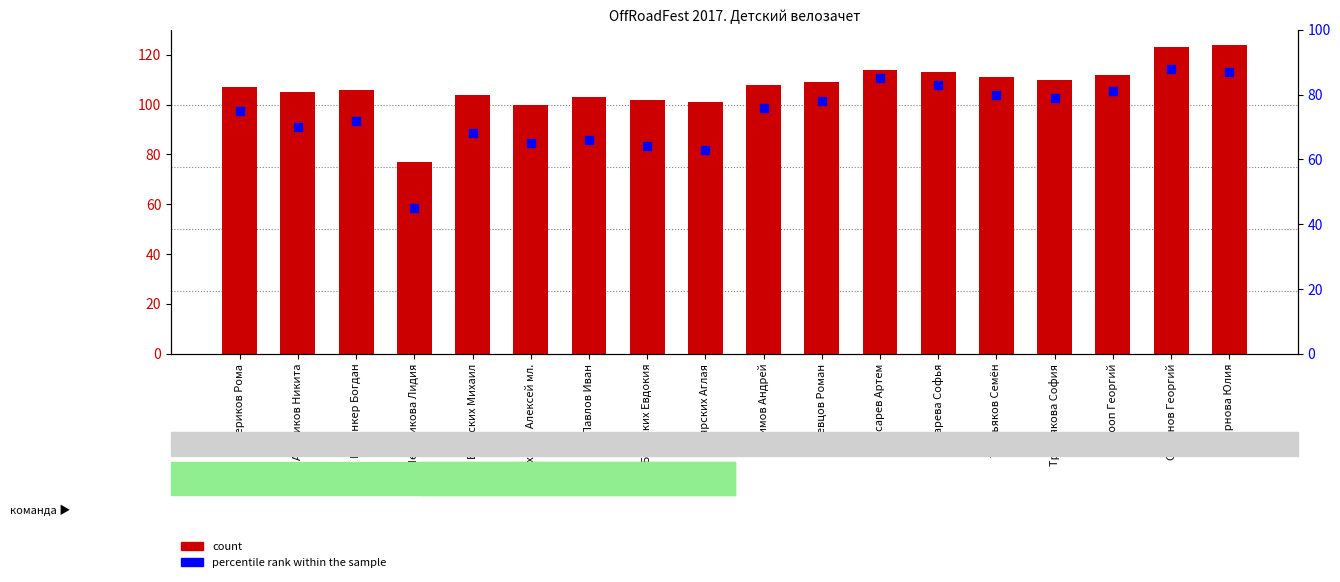

At how many categories does at least one series exceed 70?

18